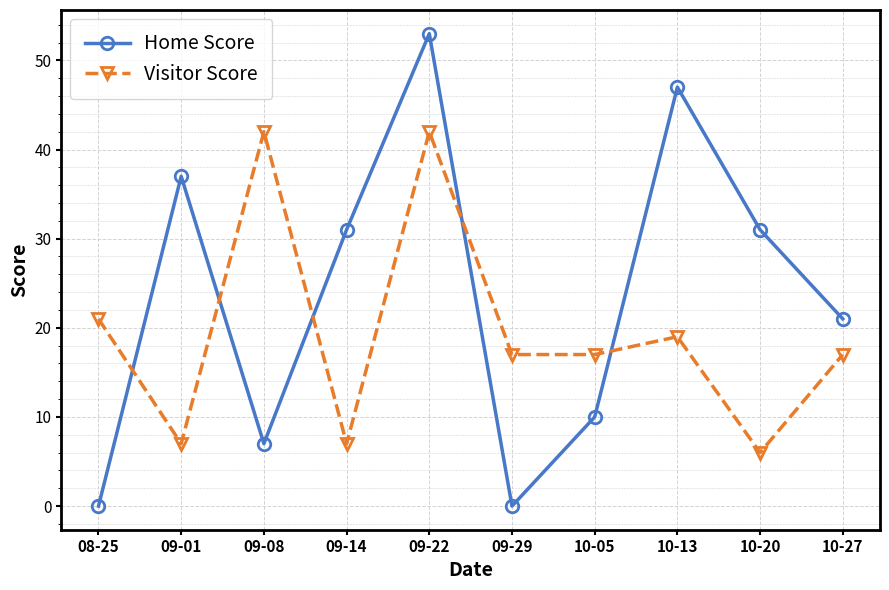

After their last crossing, which series has the higher values: Visitor Score or Home Score?

Home Score